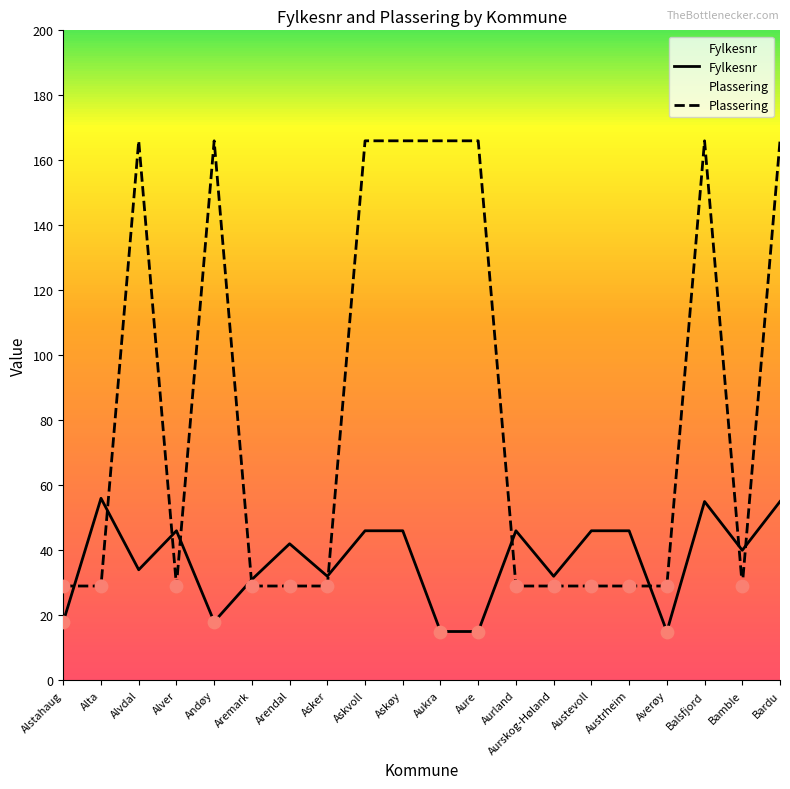

What is the total value across all series at Aurskog-Høland?

61